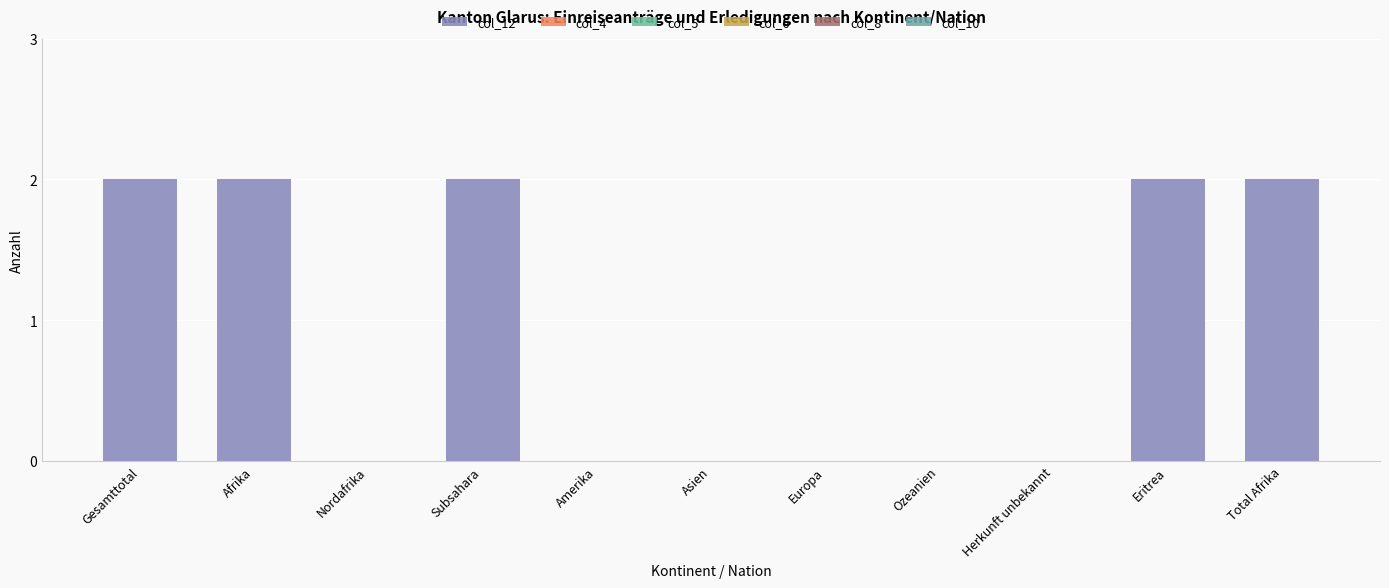

What is the label of the 9th bar from the left?

Herkunft unbekannt